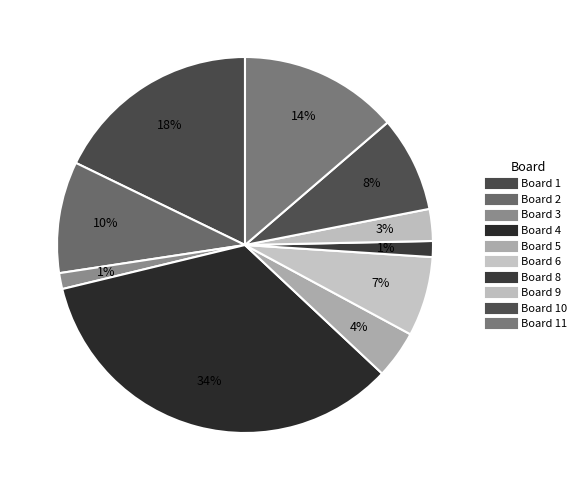

Which category has the biggest portion of the pie?

4